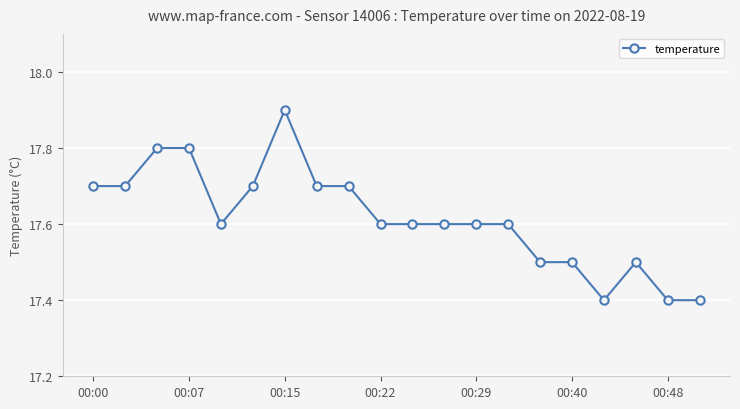

What is the greatest value displayed?

17.9